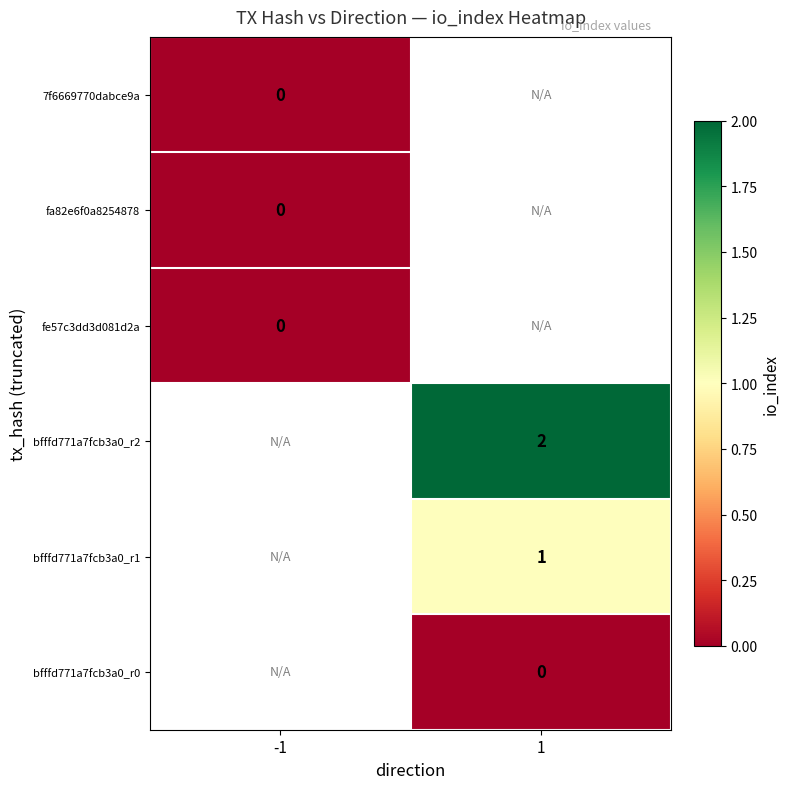

What is the greatest value displayed?

2.0